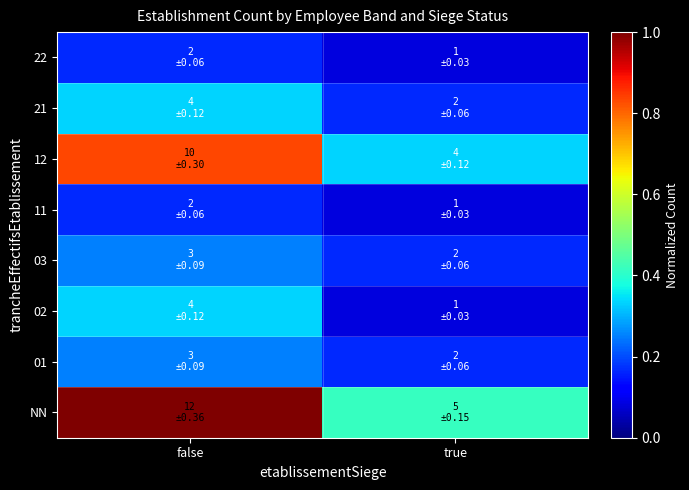

Rank the series at false from lowest to highest value.

11, 22, 01, 03, 02, 21, 12, NN